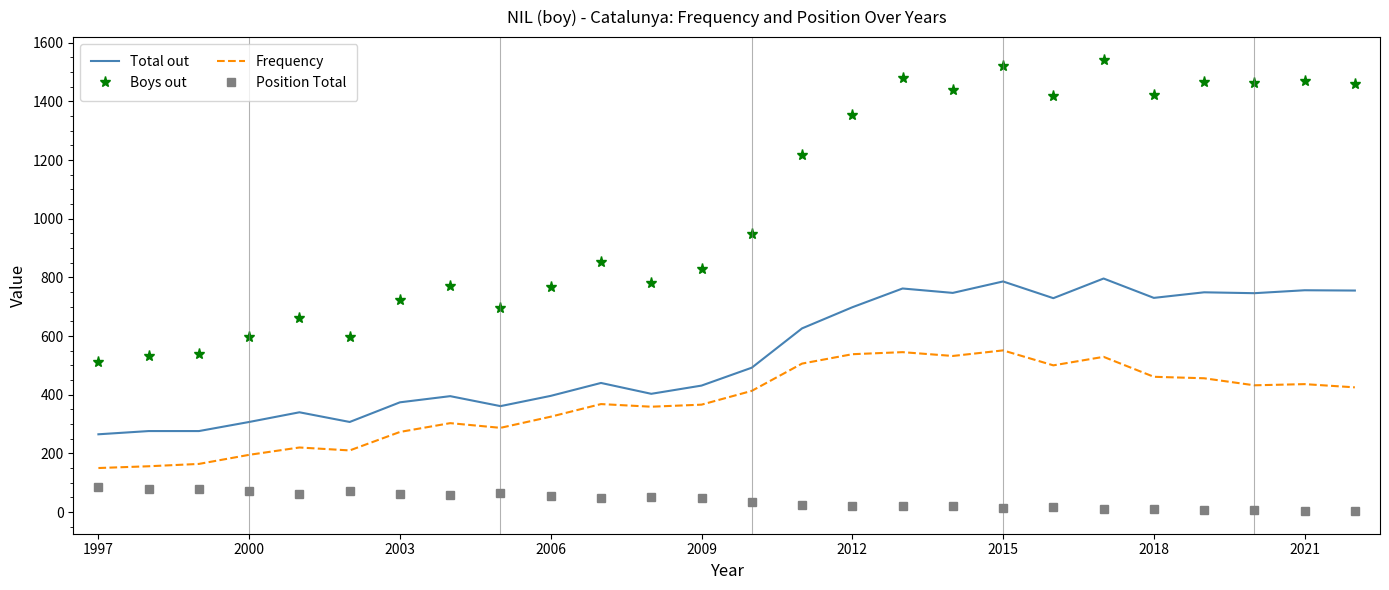

What is the maximum value shown in the chart?

1542